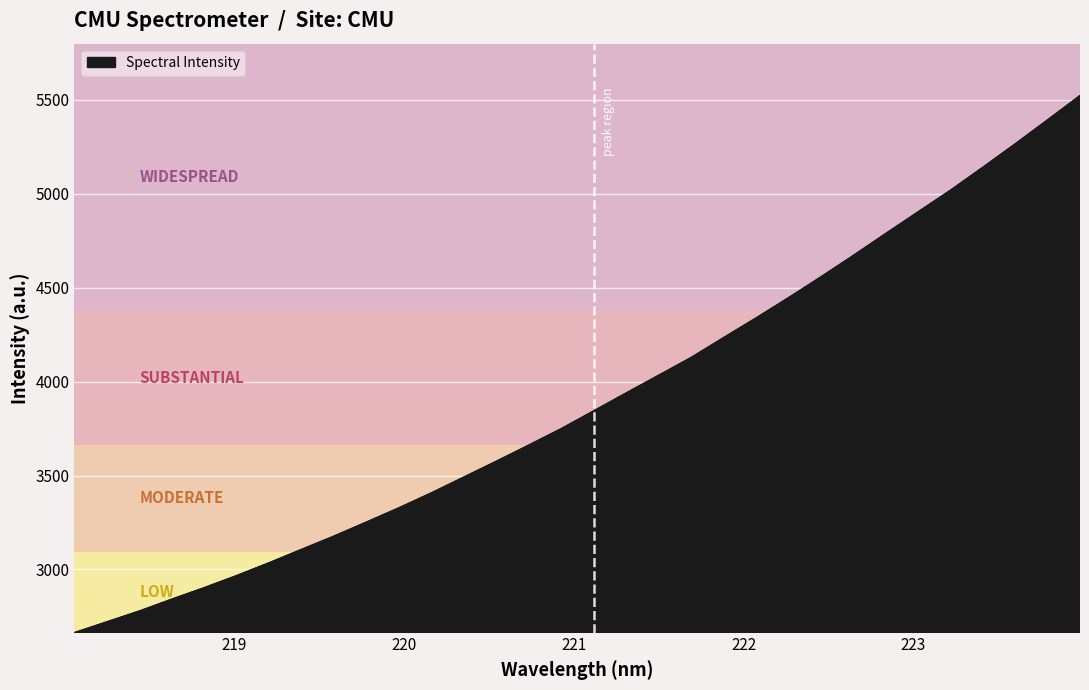

What is the smallest value displayed?

2664.0